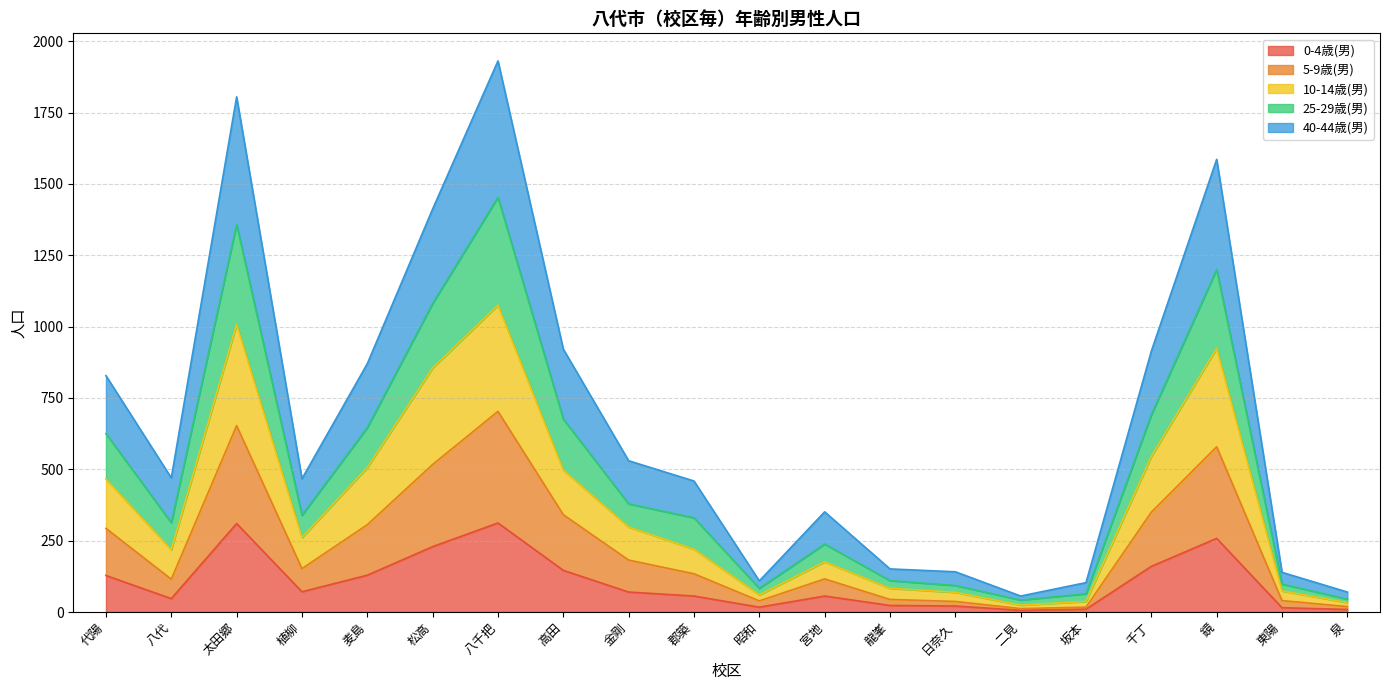

What is the total value across all series at 八代?

470